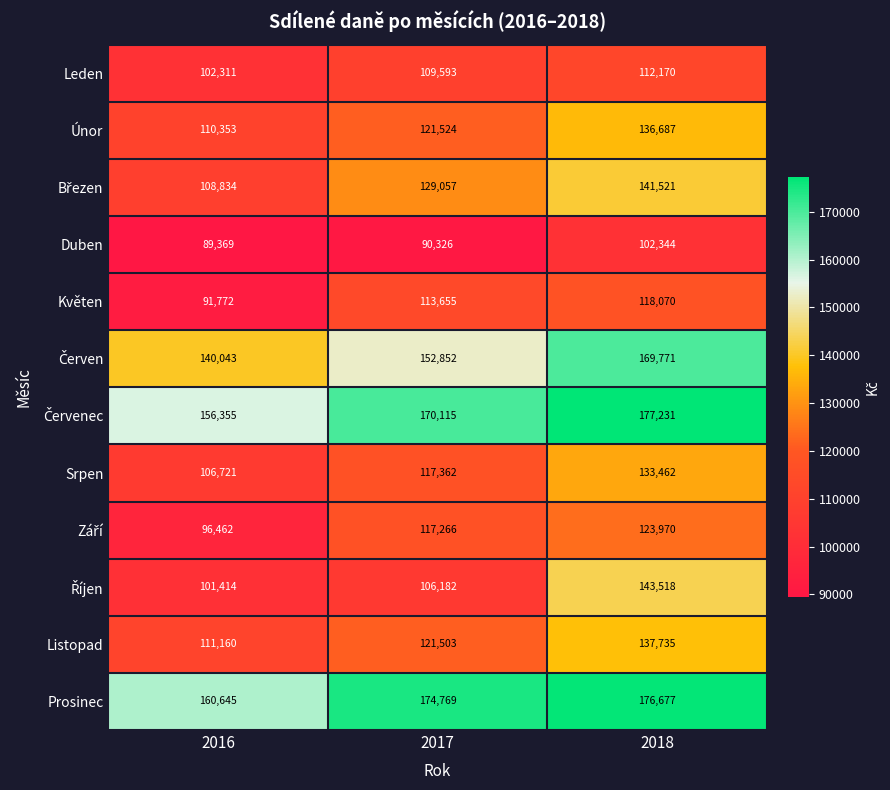

How many Listopad values are between 111160 and 137735?

3